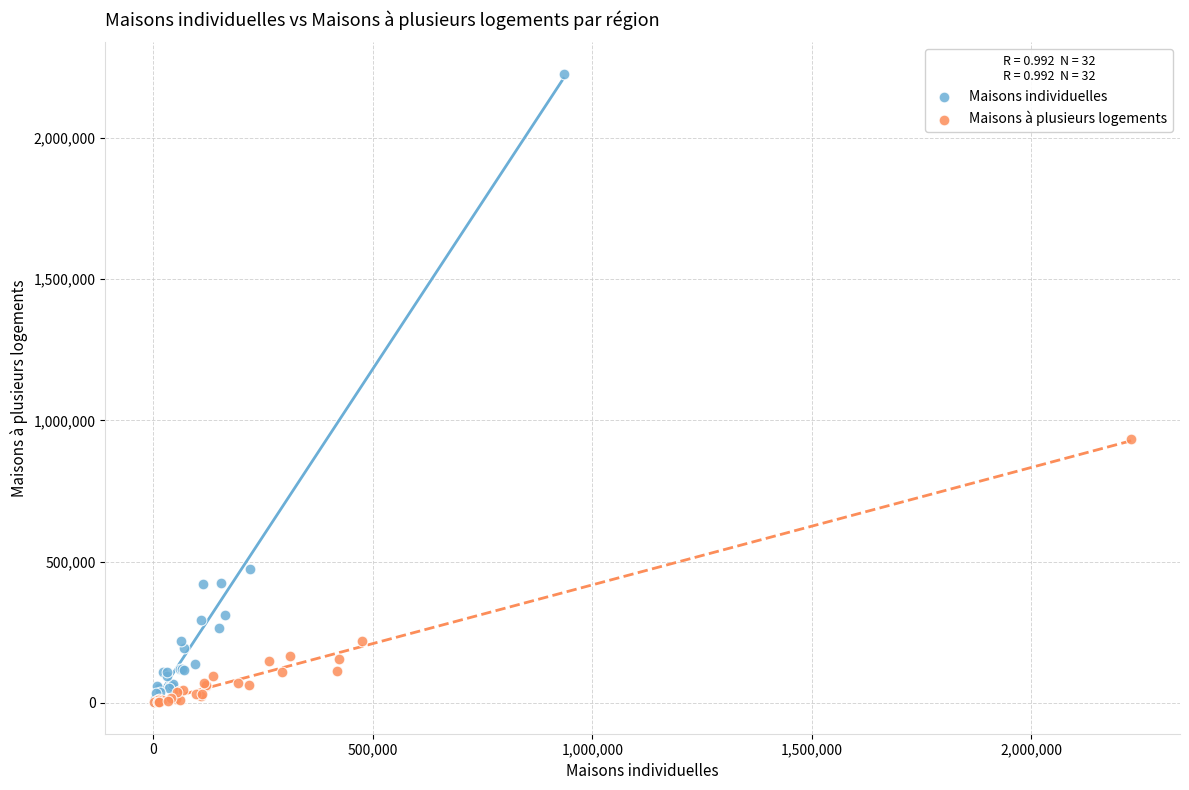

Which series has the largest Y range (max minus min)?

Maisons individuelles